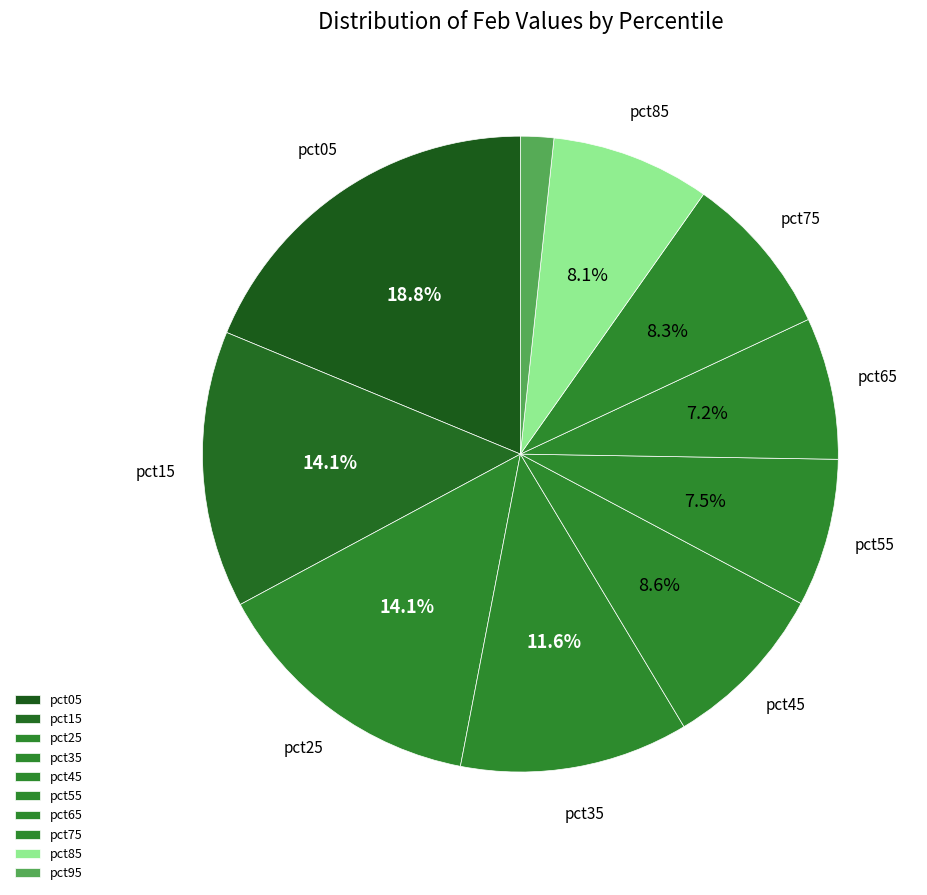

How many slices are in this pie chart?

10